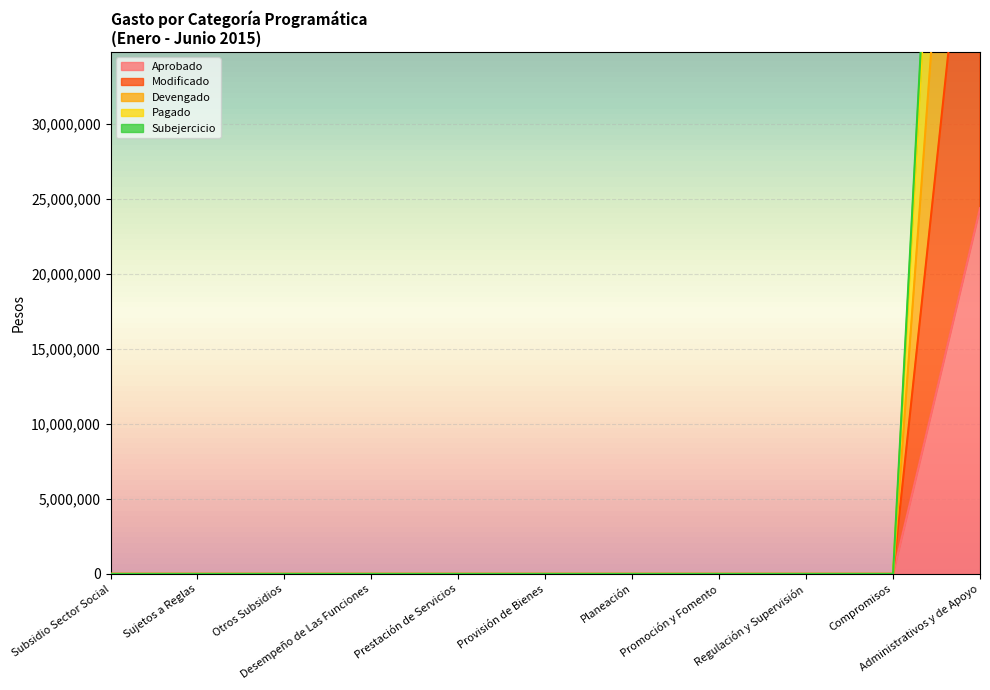

What is the maximum value shown in the chart?

109679367